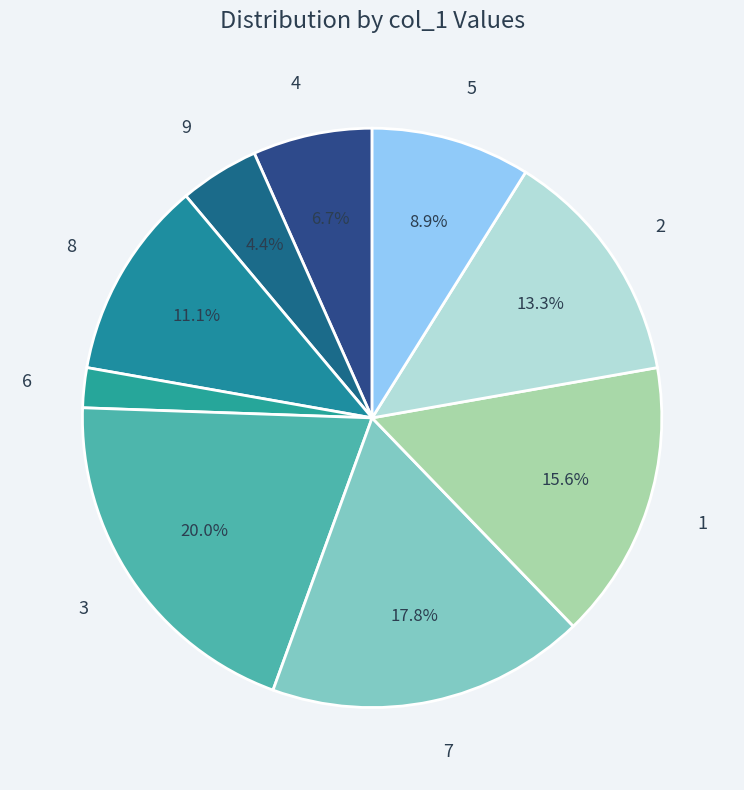

What percentage do 3 and 5 together represent?

28.9%